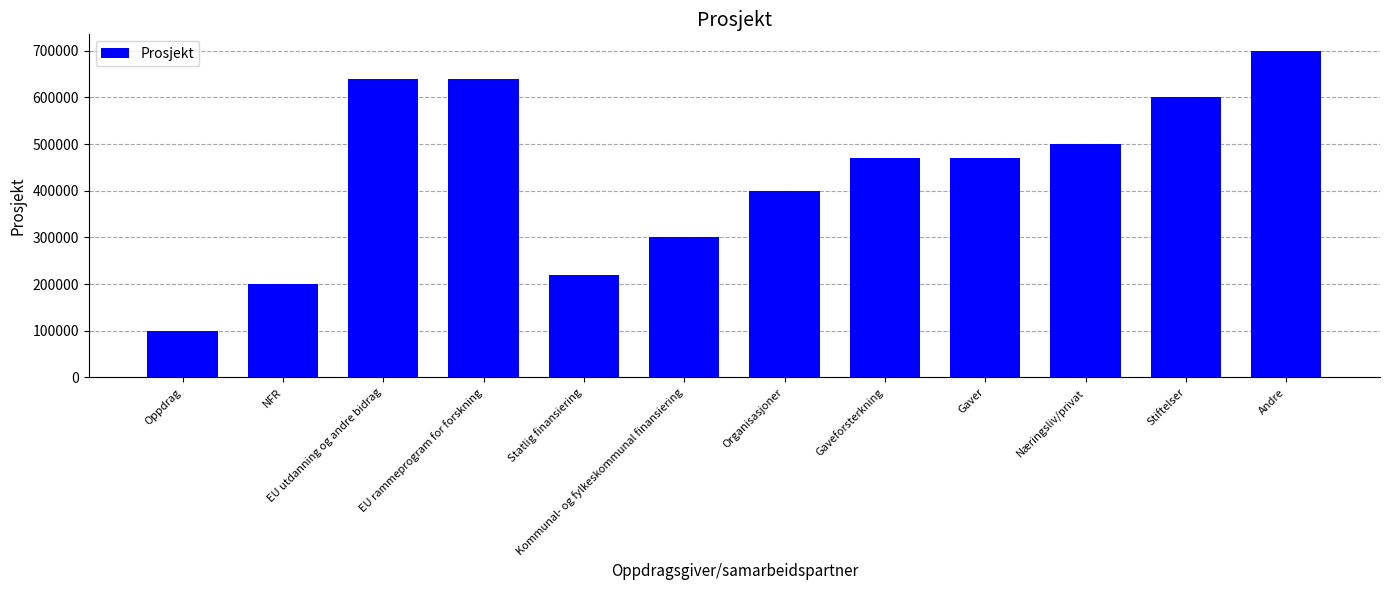

What is the sum of all values?

5239948